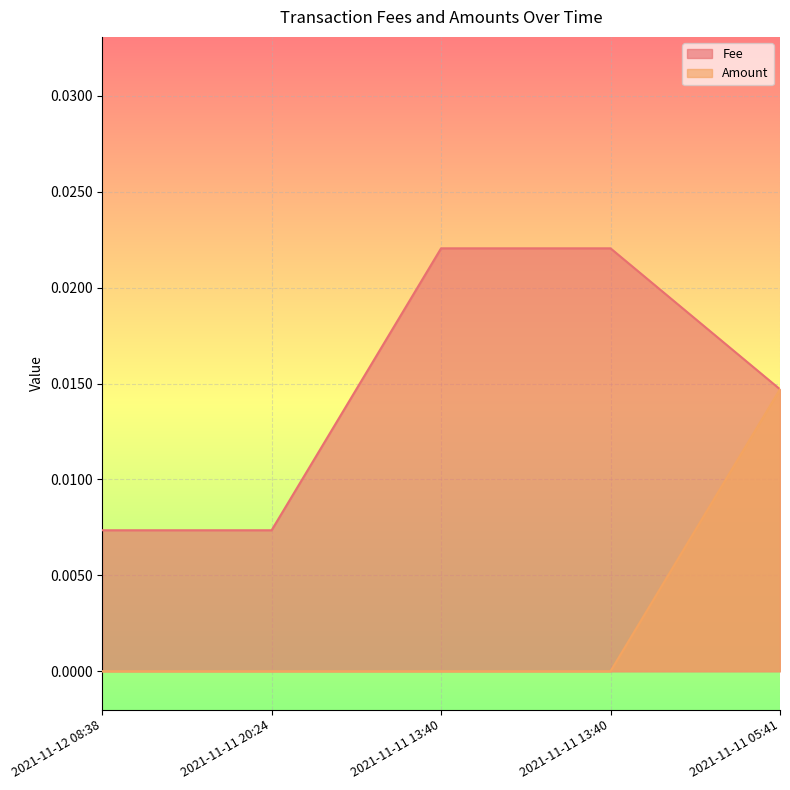

Between 2021-11-11 20:24 and 2021-11-11 13:40, which series saw the biggest shift?

Fee